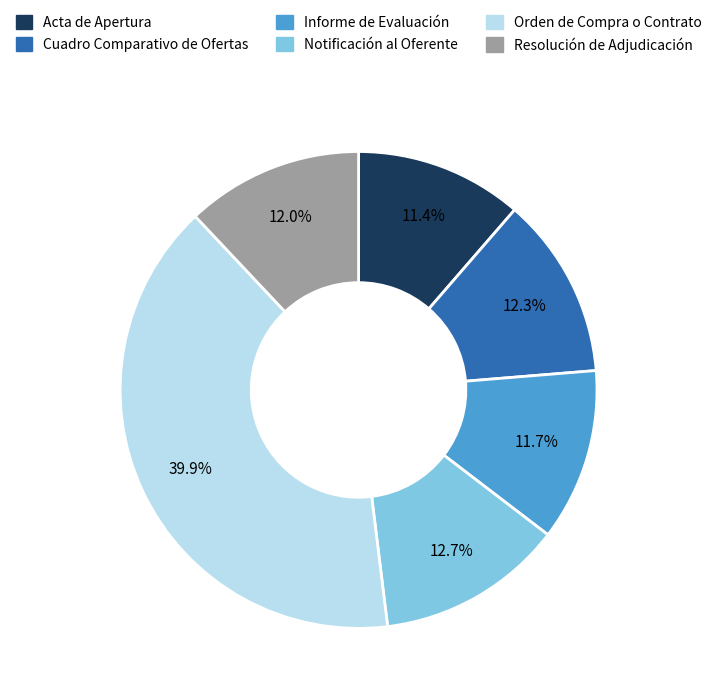

To the nearest percent, what is the average slice percentage?

17%